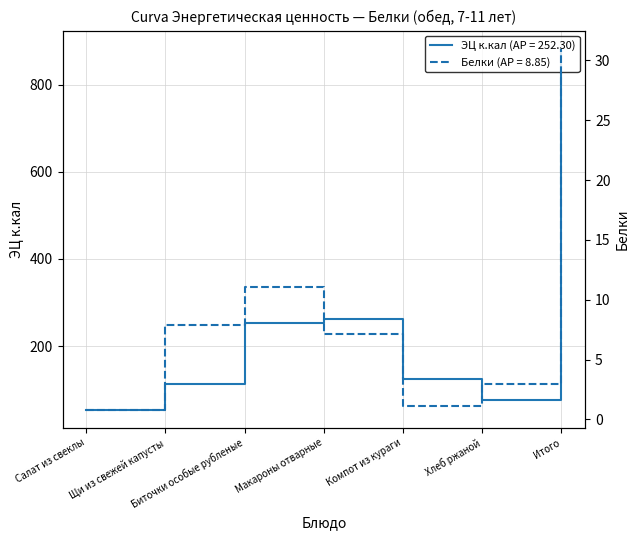

Where does the Белки series first go above 7?

Щи из свежей капусты